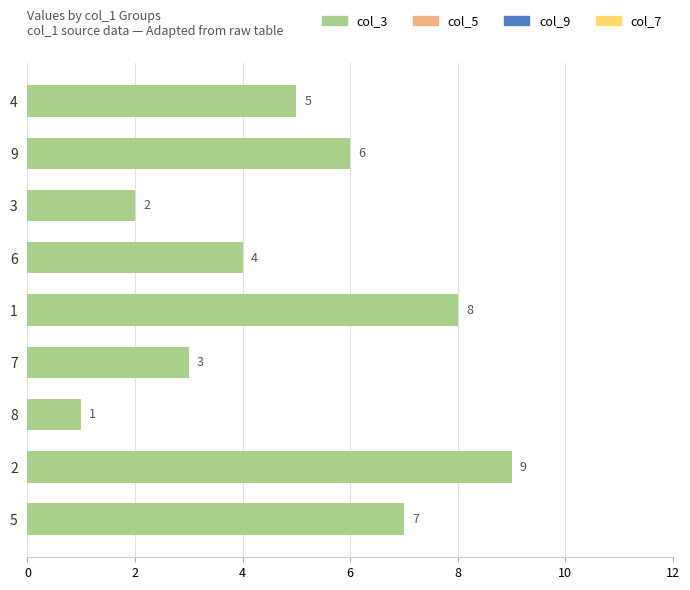

How many categories are shown in the chart?

9